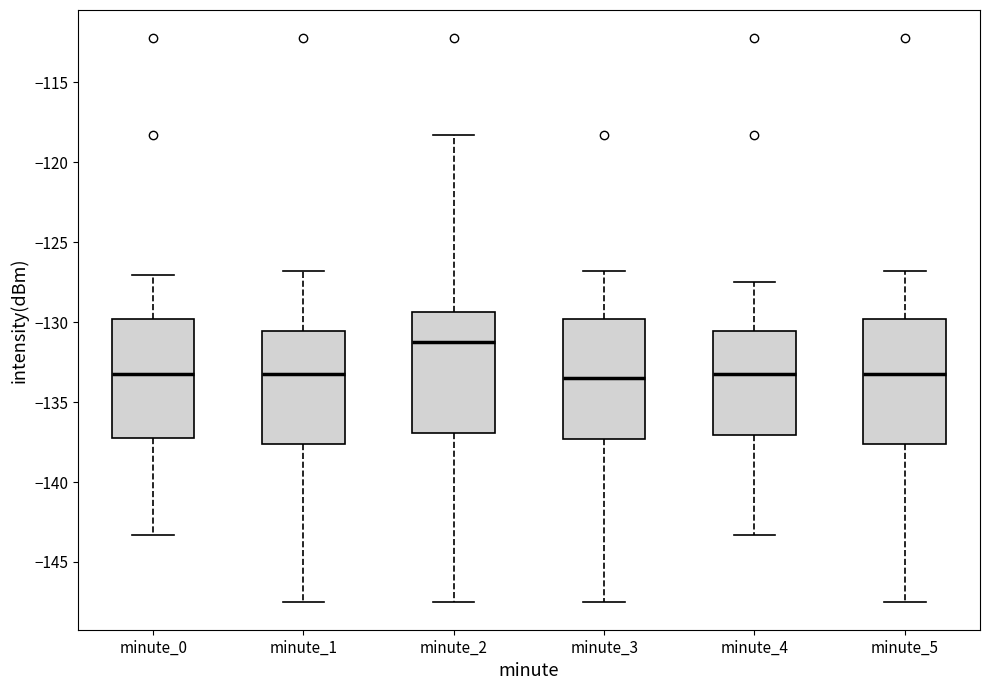

Reading left to right, read every box against the y-axis: the position of its median line, the range the box covers, and the ends of its whiskers. The values are not printed on the chart, so give them approximately, as read against the axis.

minute_0: median -133.0, box -137.0 to -130.0, whiskers -143.5 to -127.0
minute_1: median -133.0, box -137.5 to -130.5, whiskers -147.5 to -127.0
minute_2: median -131.0, box -137.0 to -129.5, whiskers -147.5 to -118.5
minute_3: median -133.5, box -137.5 to -130.0, whiskers -147.5 to -127.0
minute_4: median -133.0, box -137.0 to -130.5, whiskers -143.5 to -127.5
minute_5: median -133.0, box -137.5 to -130.0, whiskers -147.5 to -127.0